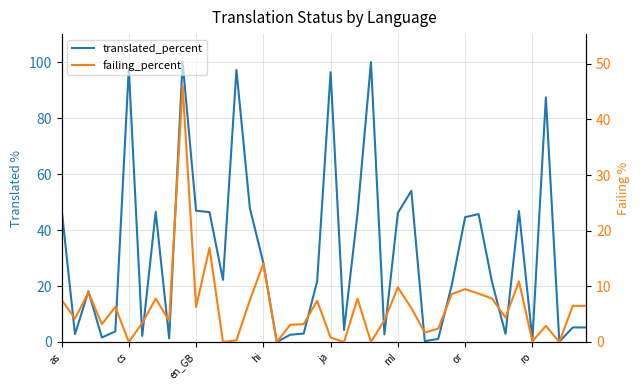

How many data points in translated_percent are above 21?

21